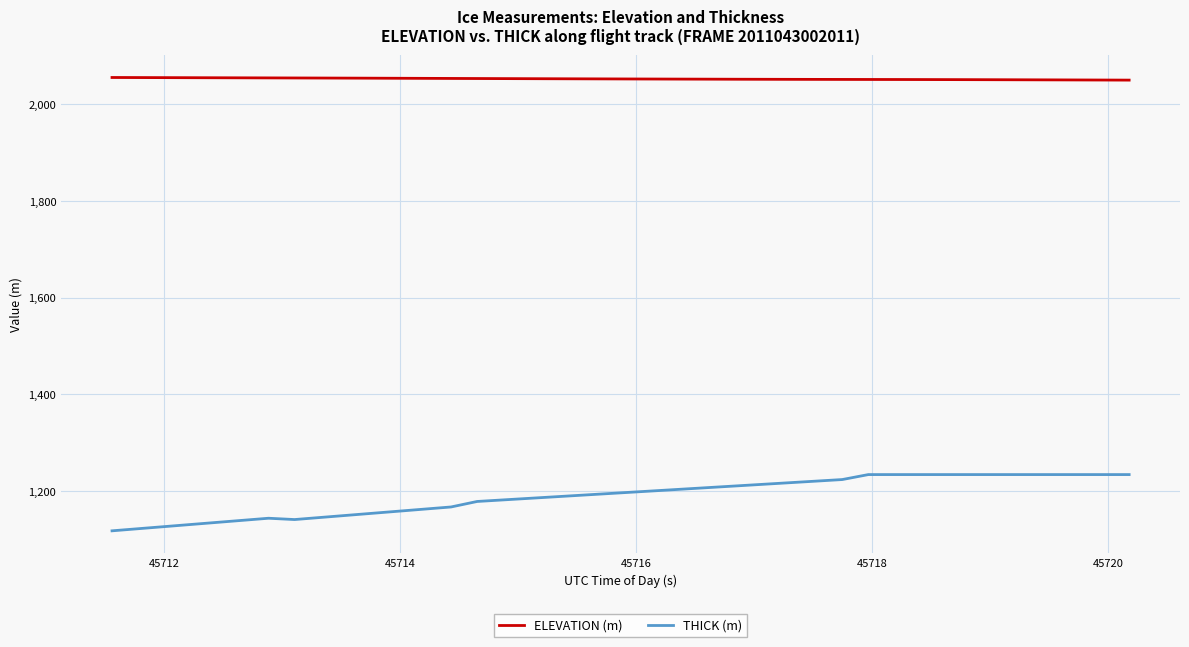

Which series has the largest total across all categories?

ELEVATION (m)